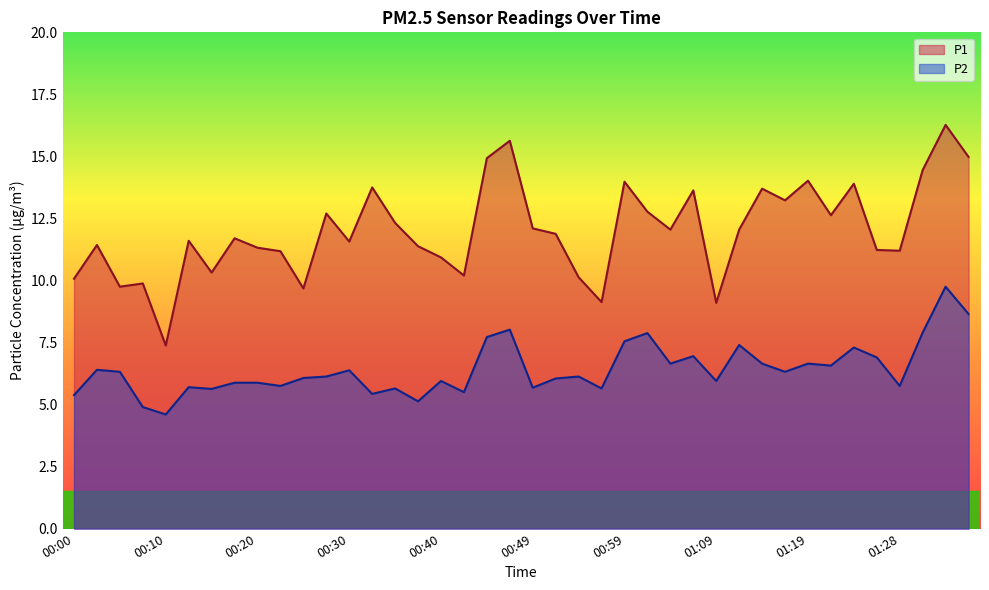

At which label does P2 reach its peak?

01:33